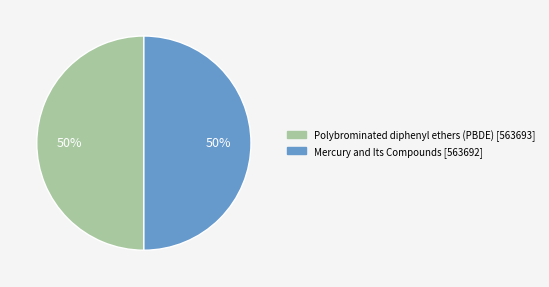

Is it true that Polybrominated diphenyl ethers (PBDE) is 43% of the pie?

False